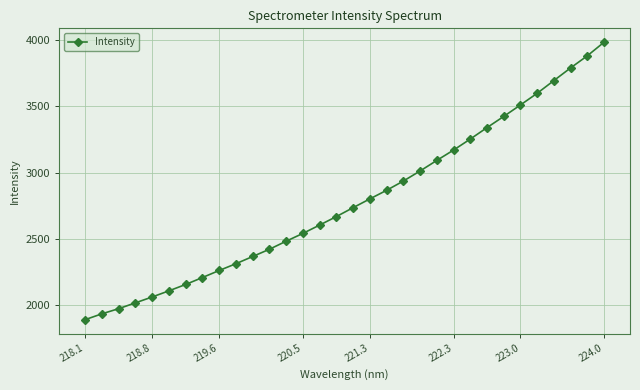

What is the average value?

2785.1